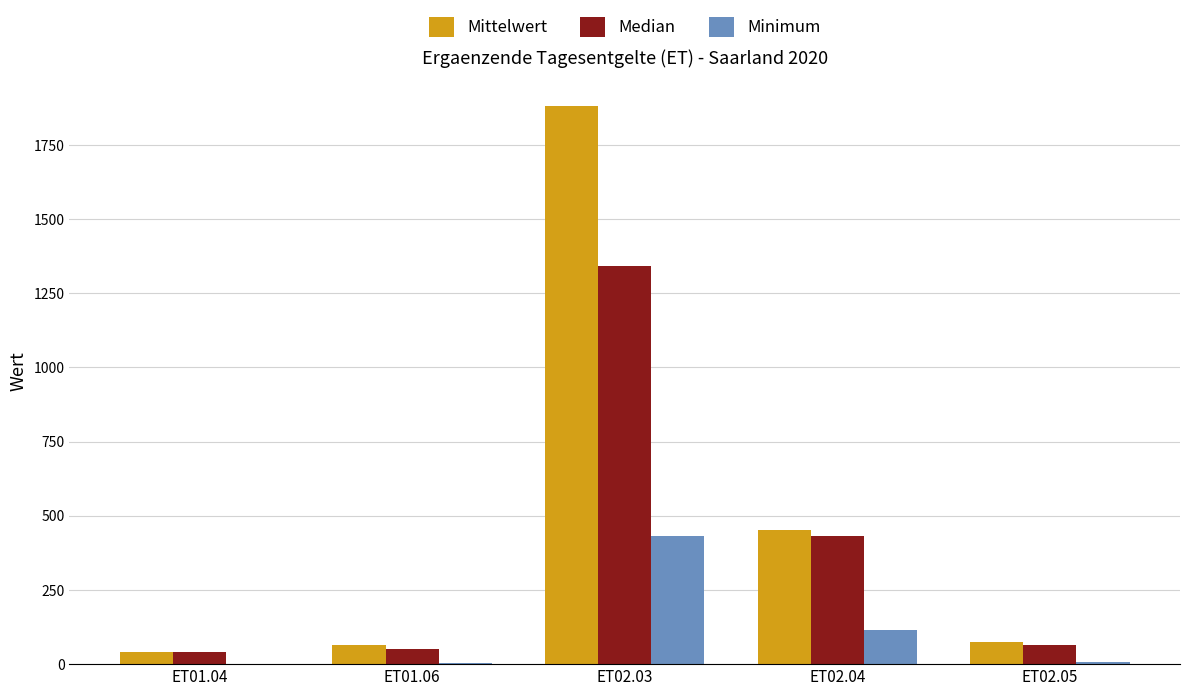

At which category is the sum across all series the highest?

ET02.03